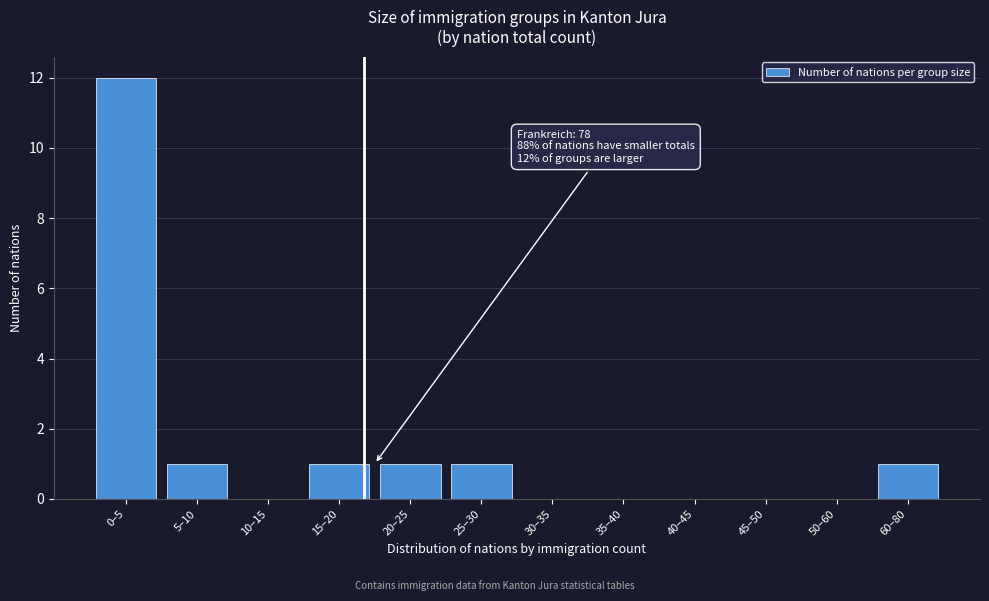

Reading left to right, what are all the values shown in this chart?

0–5=12	5–10=1	10–15=0	15–20=1	20–25=1	25–30=1	30–35=0	35–40=0	40–45=0	45–50=0	50–60=0	60–80=1